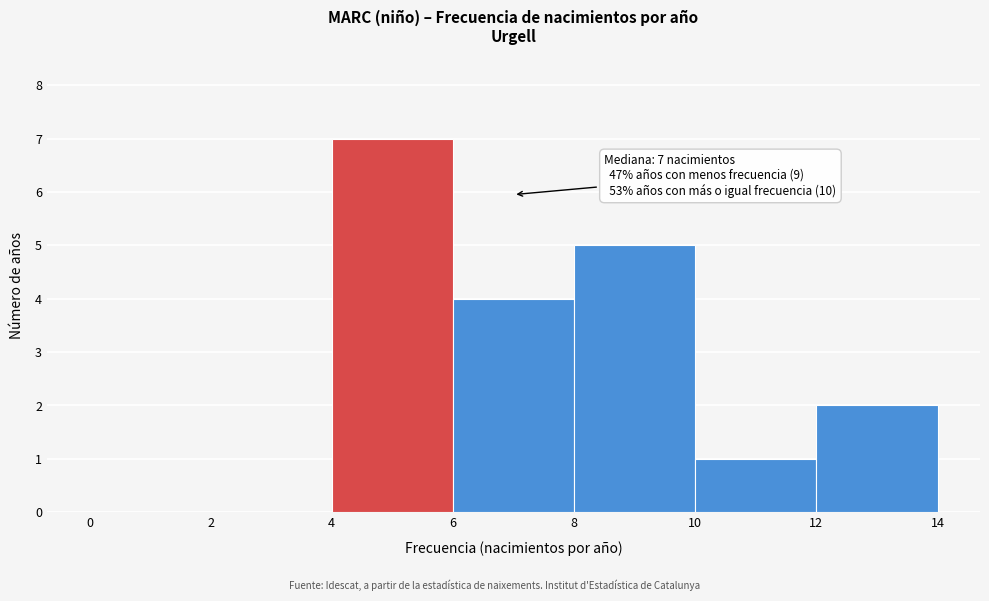

Which range on the x-axis has the tallest bar?

4 to 6